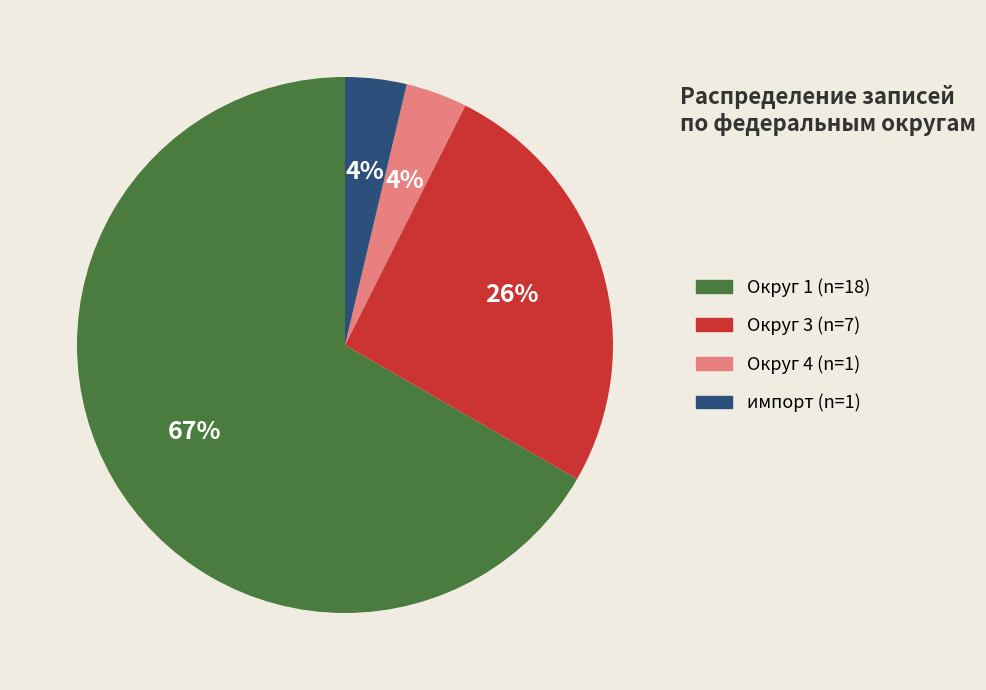

To the nearest percent, what is the average slice percentage?

25%